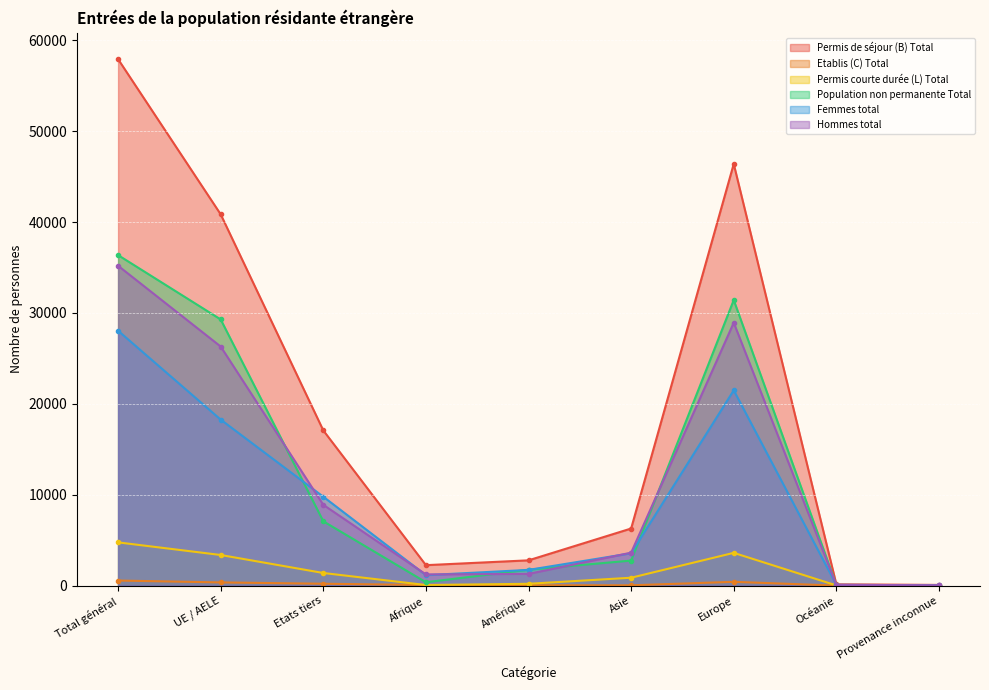

Does the chart display data point markers on the line(s)?

Yes